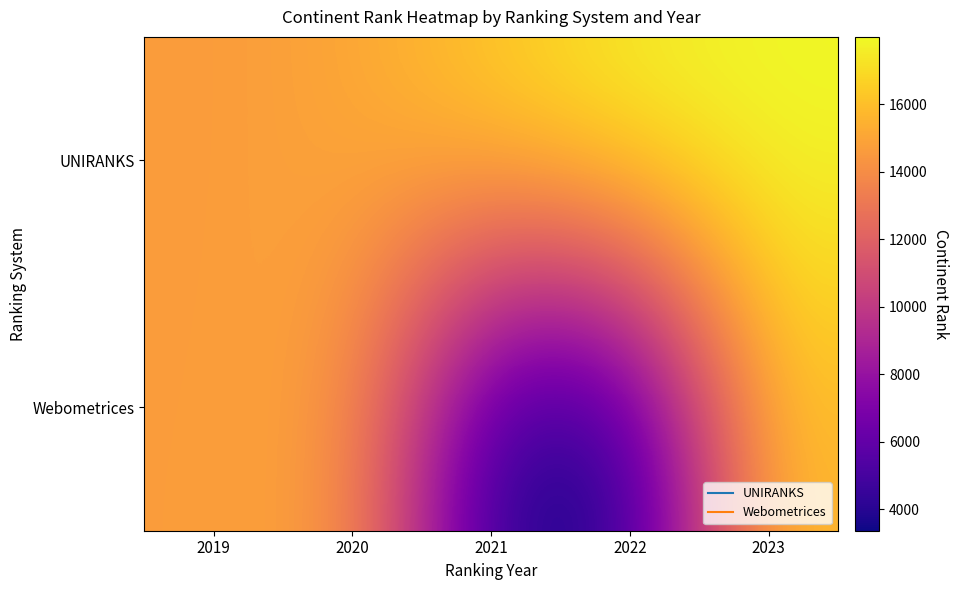

Reading right to left, transcribe all the data shown in this chart.

UNIRANKS: 2023=17993	2022=17882	2021=16584	2020=14991	2019=14612
Webometrices: 2023=15959	2022=3362	2021=3383	2020=14941	2019=14666